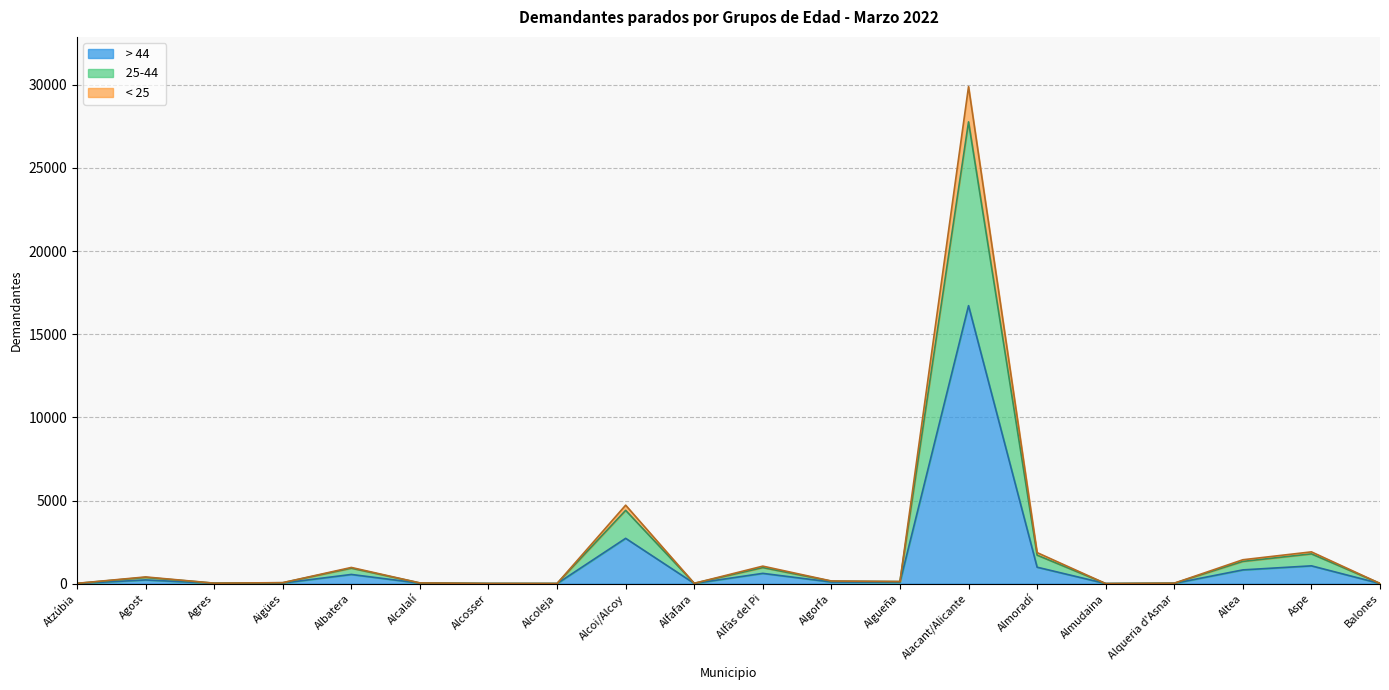

At which category is the sum across all series the highest?

Alacant/Alicante